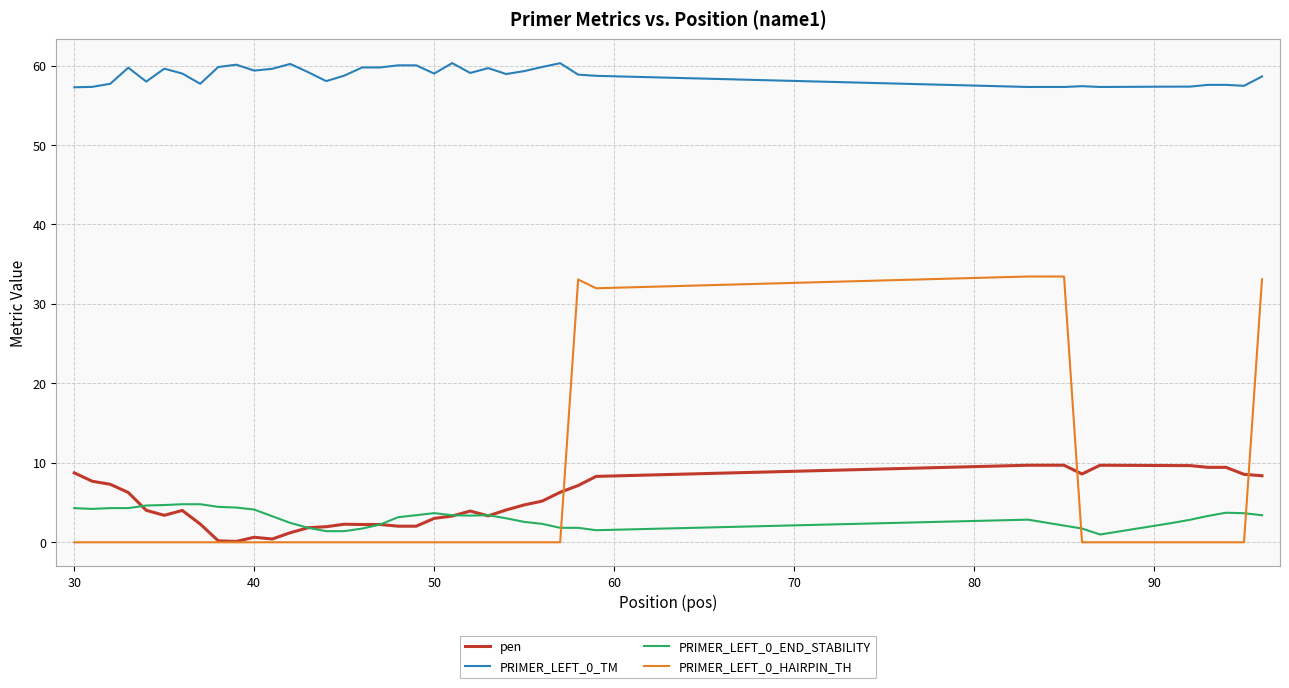

Which series has the widest spread of values?

PRIMER_LEFT_0_HAIRPIN_TH